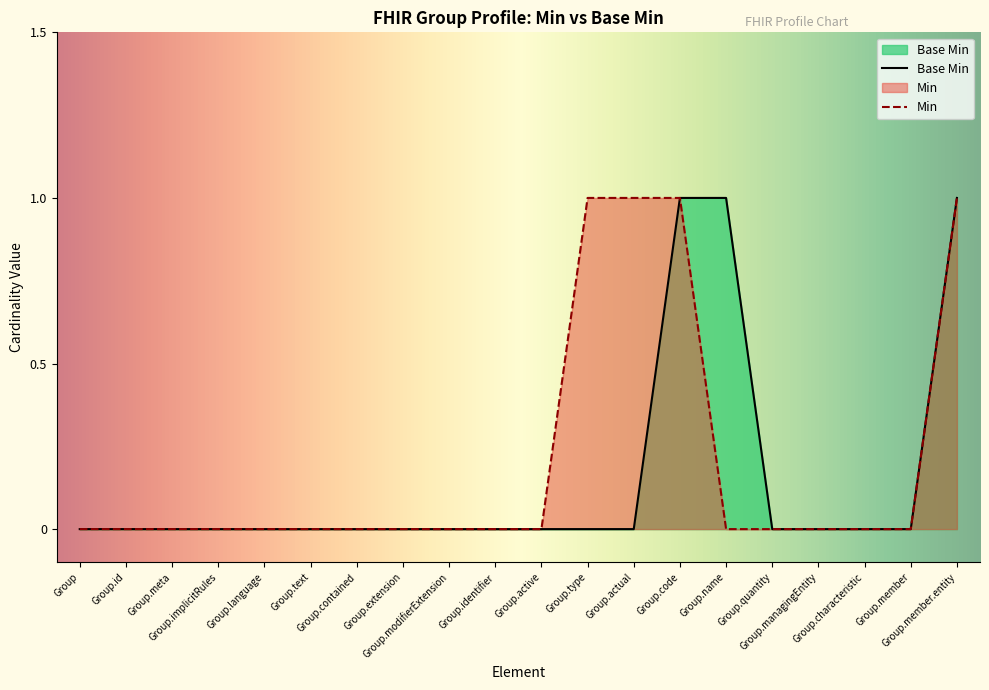

How many values are between 0 and 1?

20